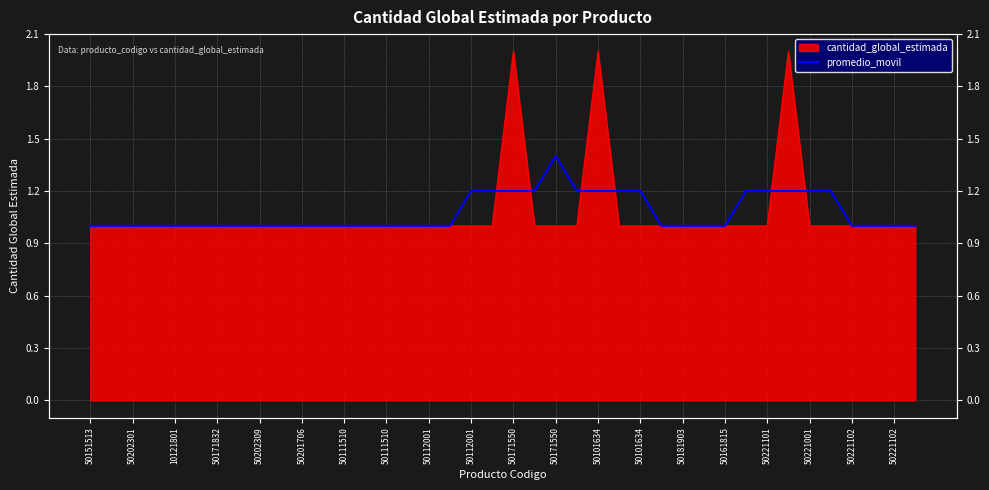

What is the smallest value displayed?

1.0